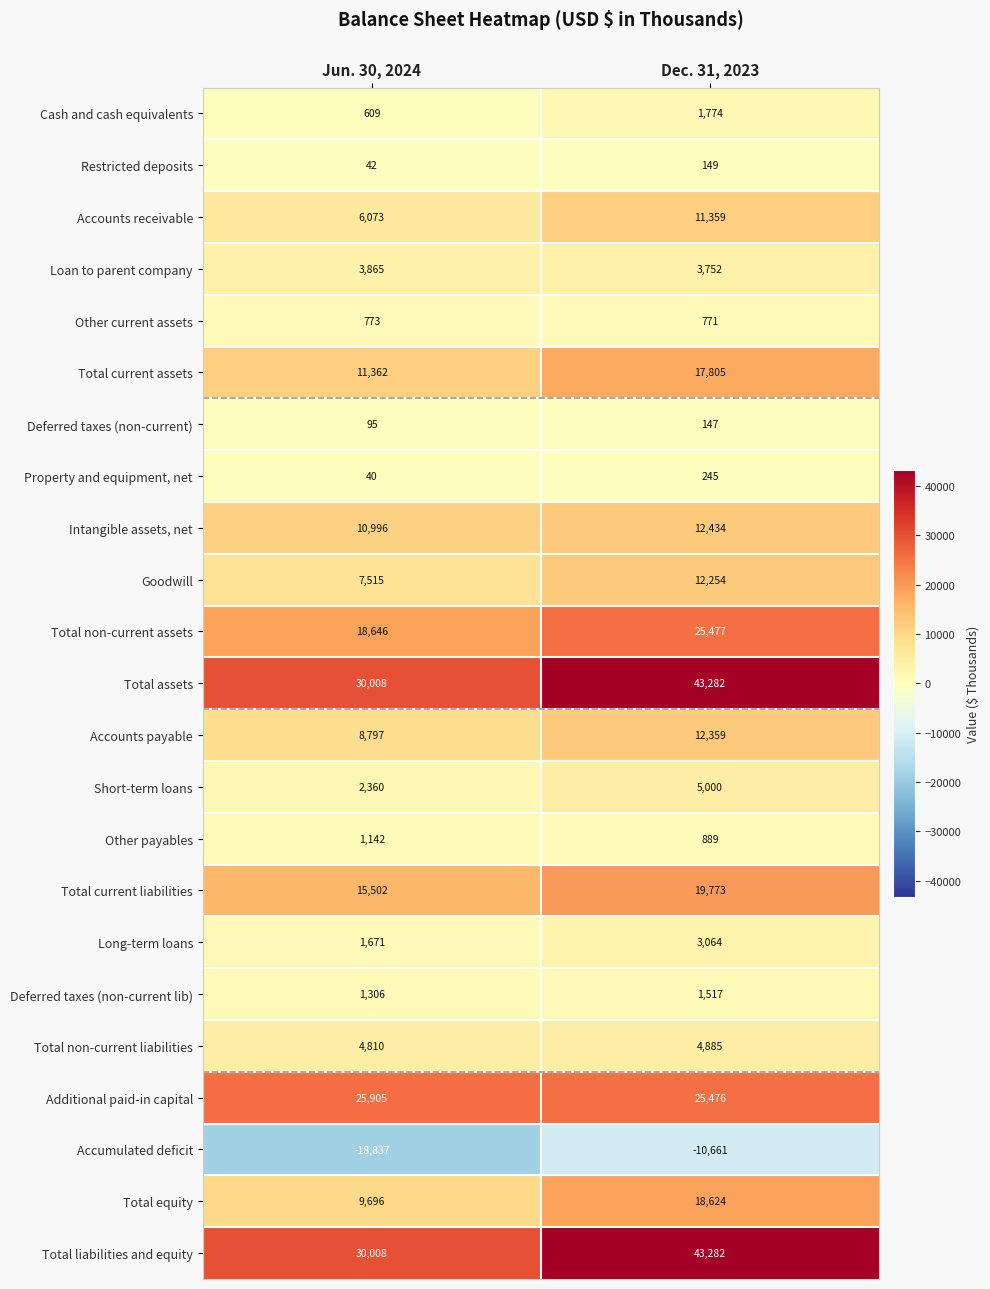

At which label does Loan to parent company reach its peak?

Jun. 30, 2024